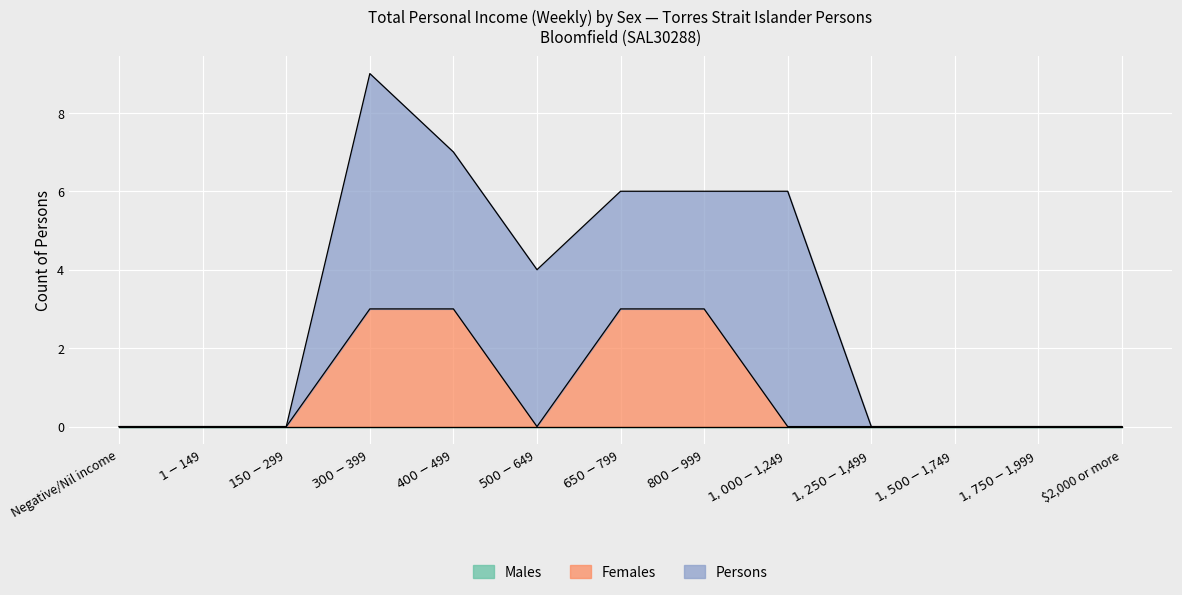

What is the sum of the Females values at $1,750-$1,999 and $300-$399?

3